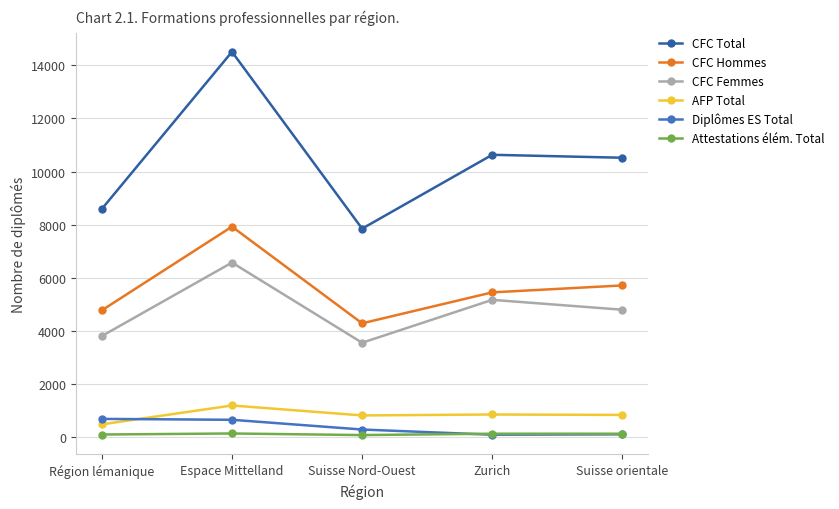

How many Attestations élém. Total values are between 109 and 139?

3